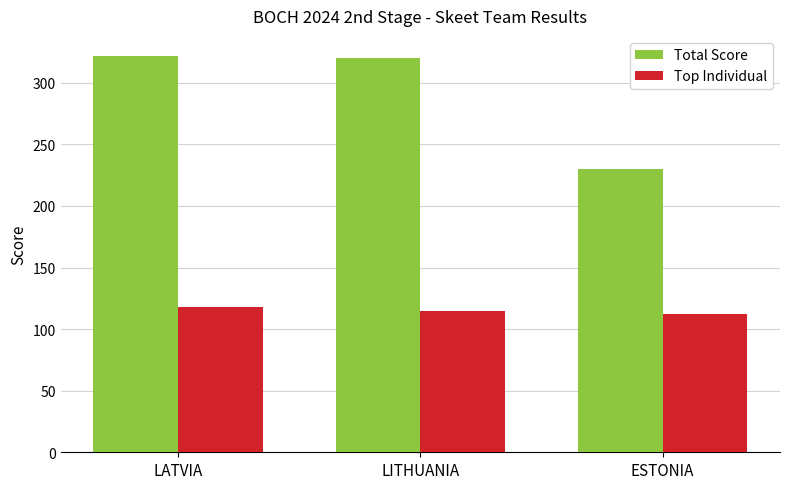

What is the highest value of the Top Individual series?

118